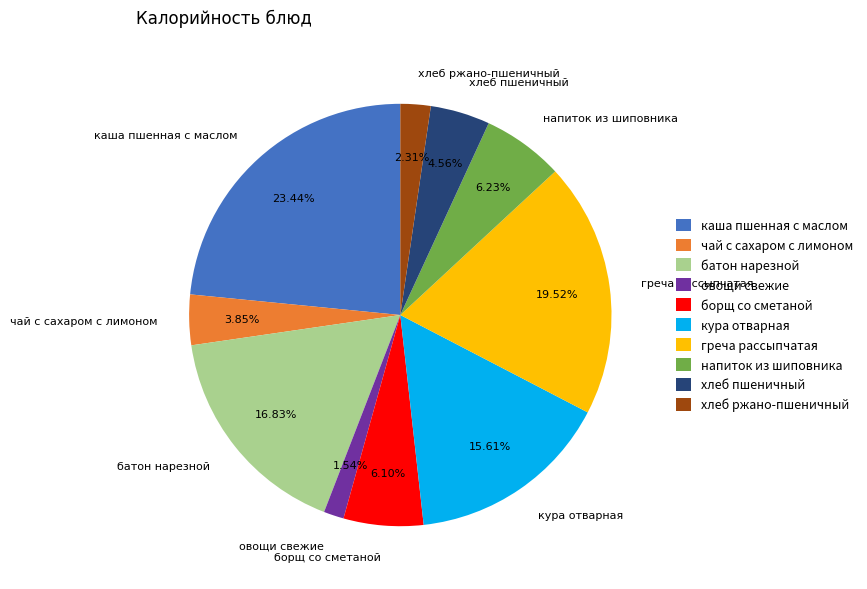

The напиток из шиповника slice represents 6% of the pie. True or false?

True